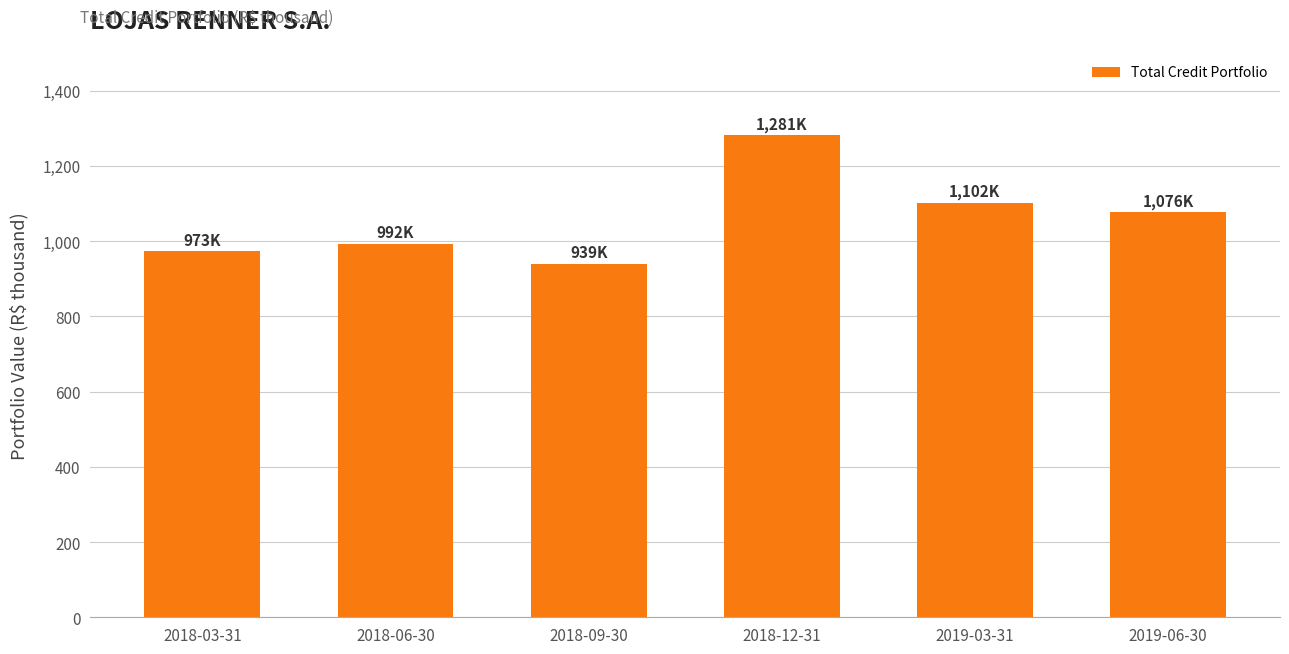

What is the smallest value displayed?

939378.2